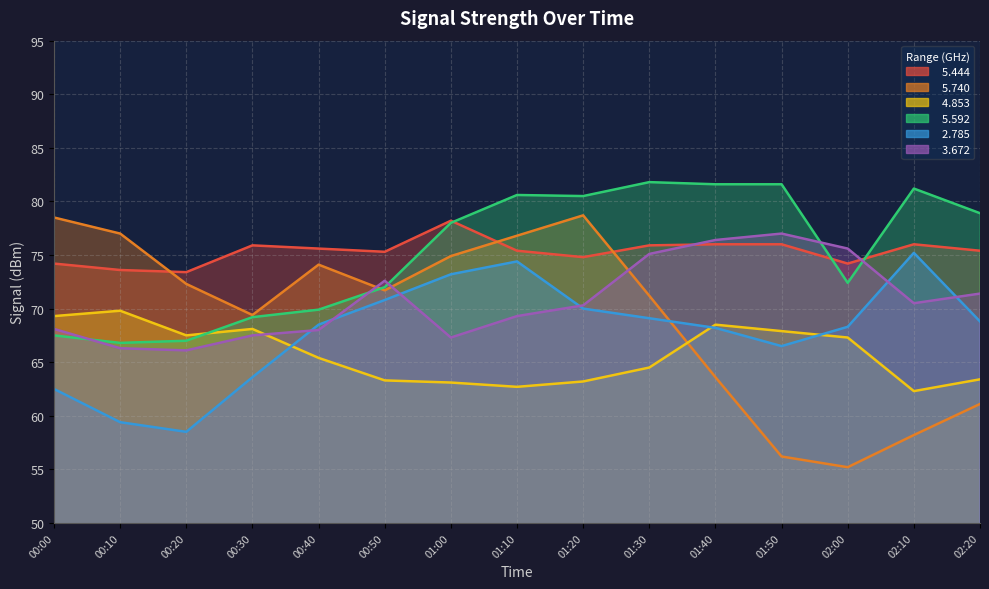

What is the label of the 9th point from the right?

01:00